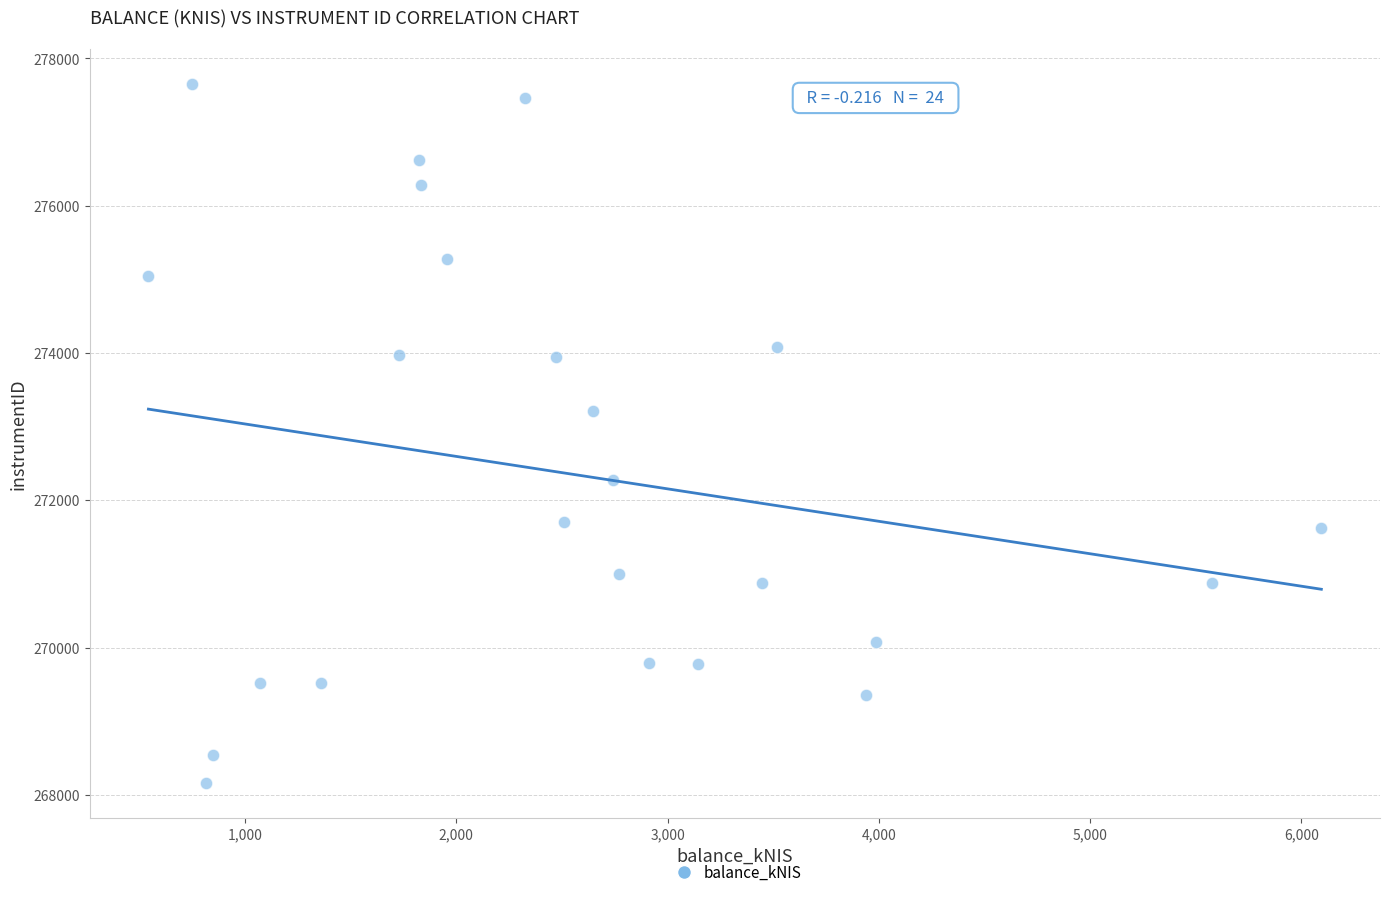

What is the range of X values (max minus min)?

5551.6